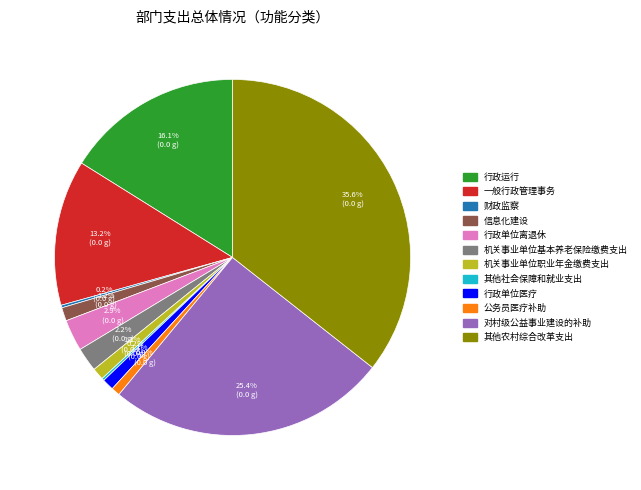

Which slice is the largest?

其他农村综合改革支出